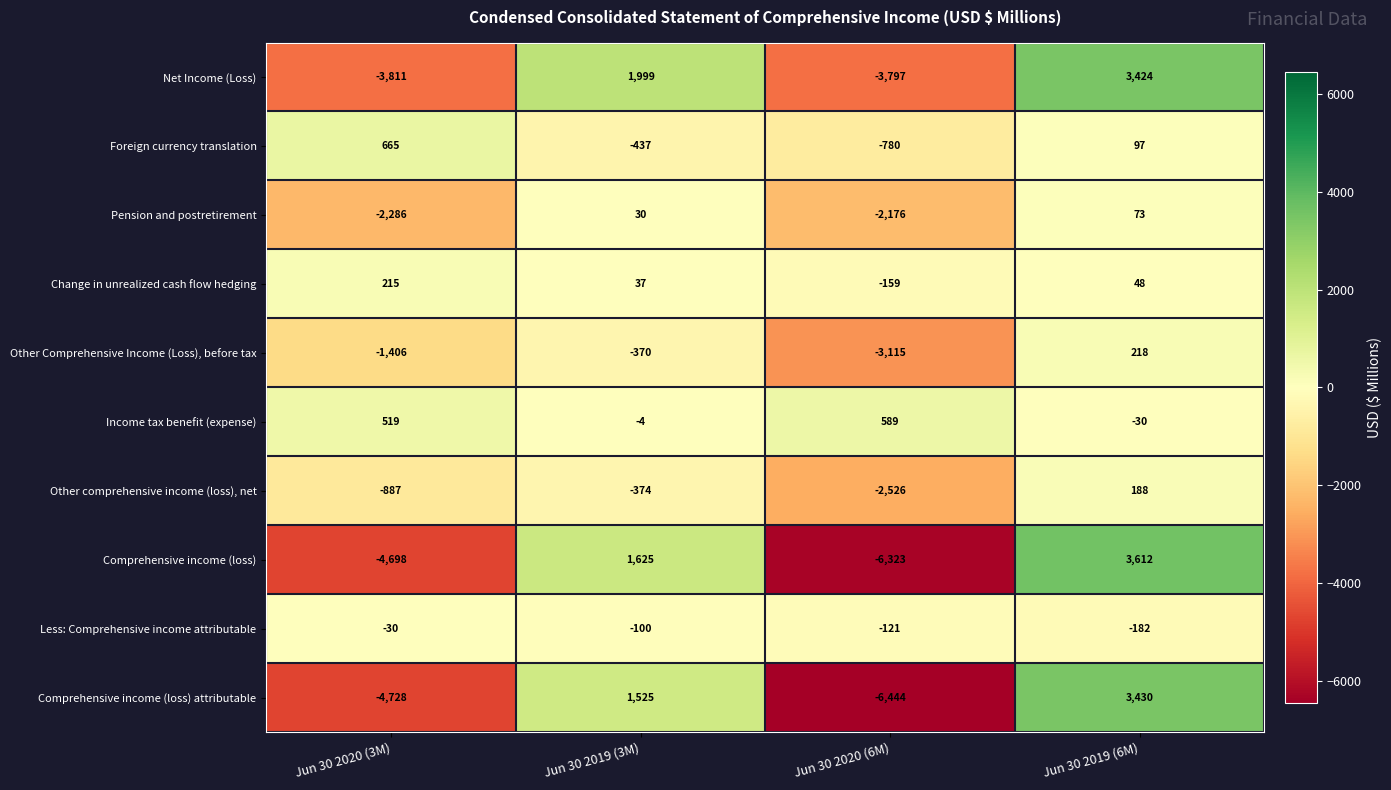

What is the spread (max minus min) of values at Jun 30 2020 (3M)?

5393